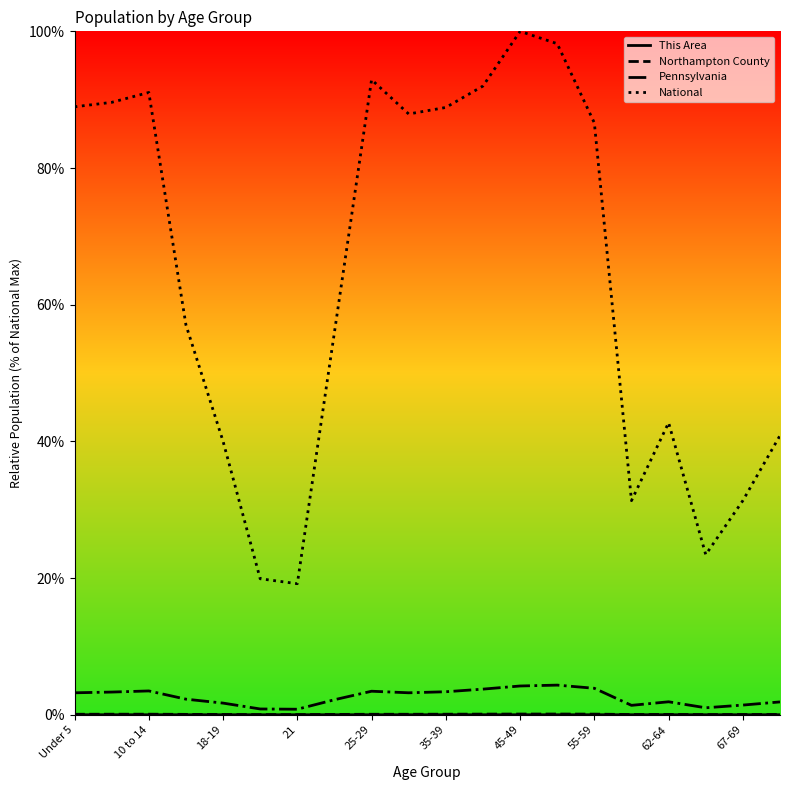

Does the chart have visible grid lines?

No